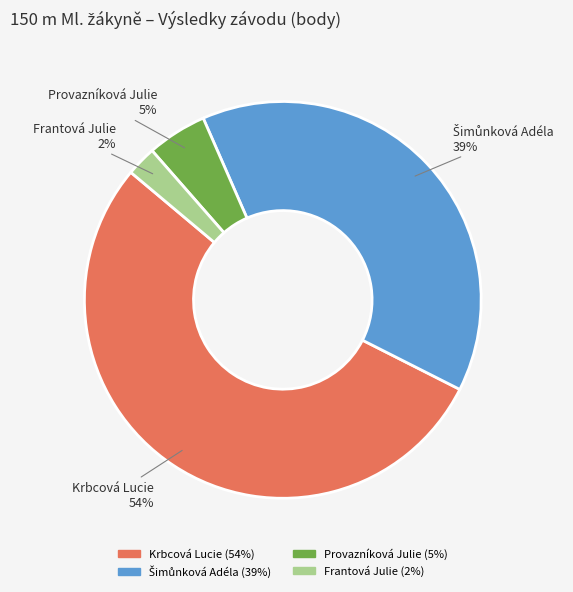

Is it true that Frantová Julie is 2% of the pie?

True